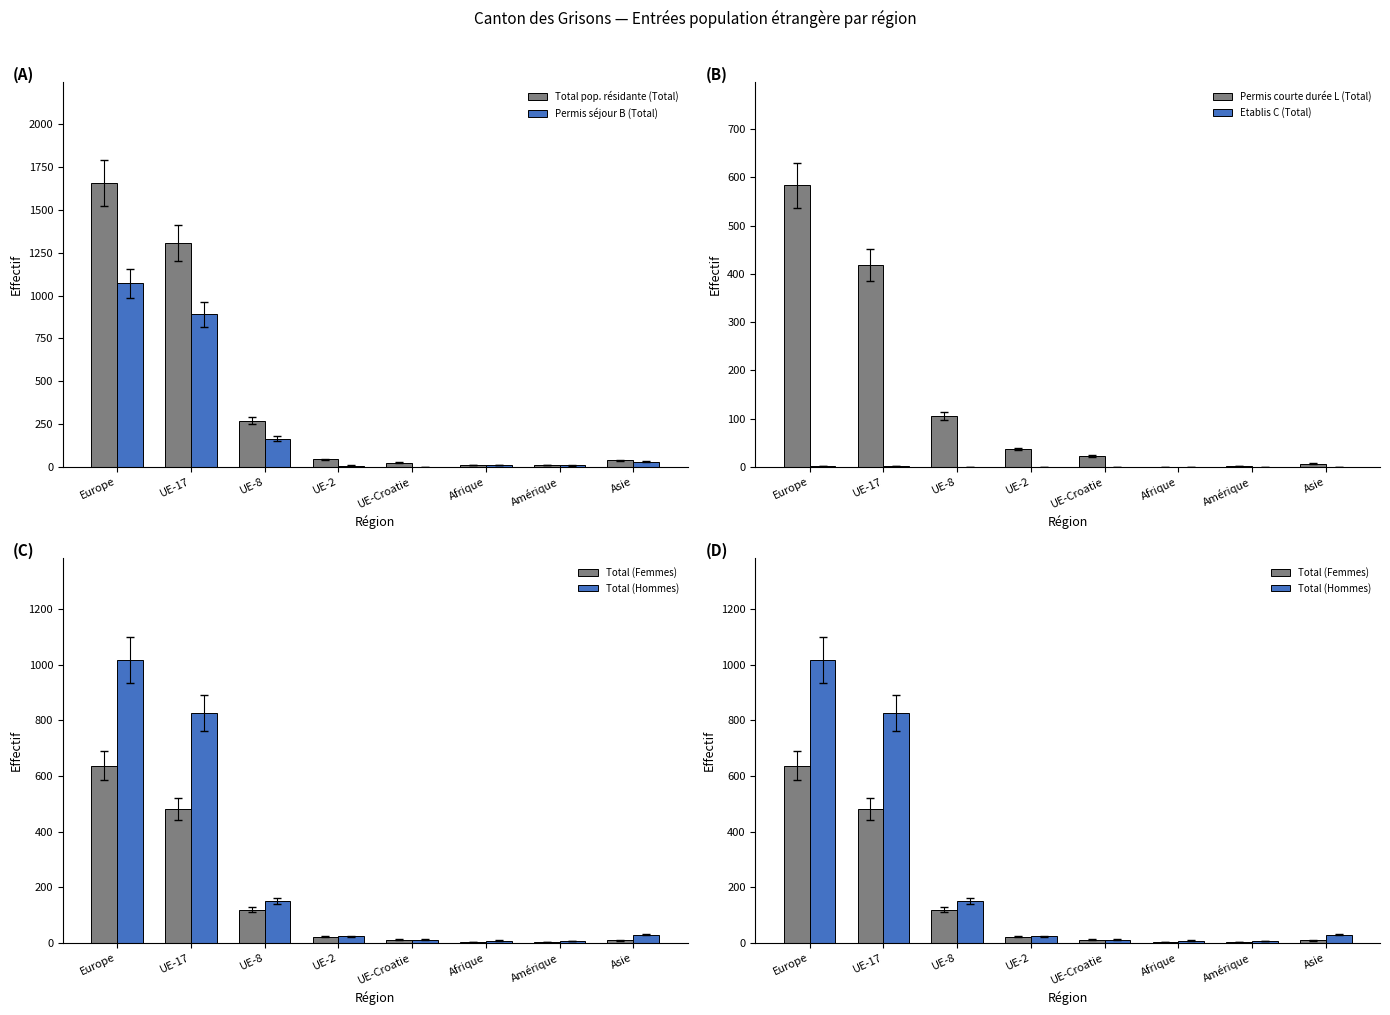

Reading left to right, extract all data points from this chart.

Total pop. résidante (Total): 1656	1309	270	45	24	11	10	38
Permis séjour B (Total): 1072	890	165	8	2	11	9	31
Permis courte durée L (Total): 583	418	105	37	22	0	1	7
Etablis C (Total): 1	1	0	0	0	0	0	0
Total (Femmes): 638	482	119	22	12	3	3	9
Total (Hommes): 1018	827	151	23	12	8	7	29